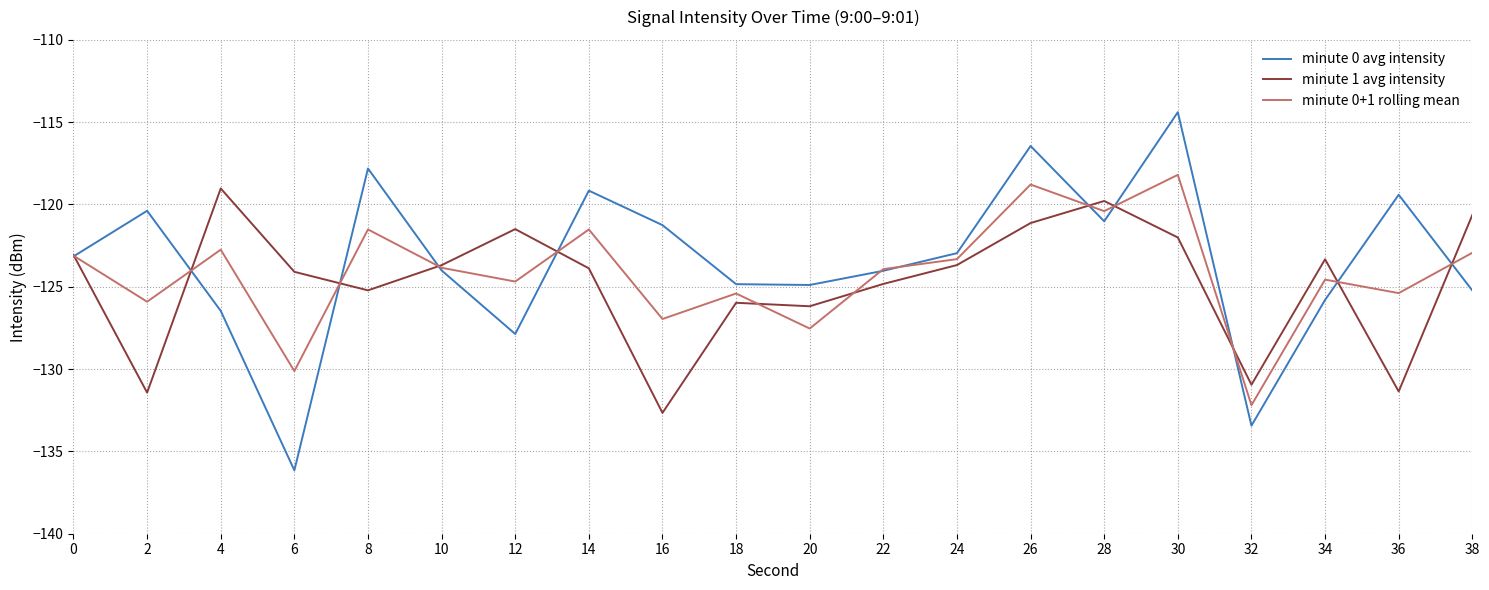

True or false: minute 0+1 rolling mean has a value of -164.0 at 8.

False